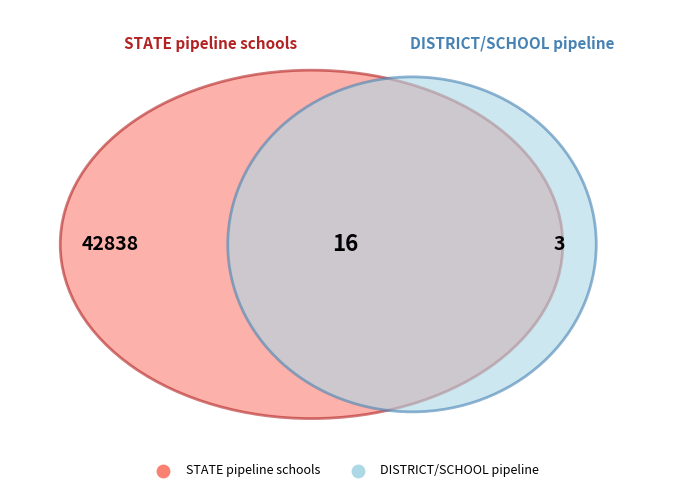

To the nearest percent, what is the difference between the largest and smallest slice percentages?

100%